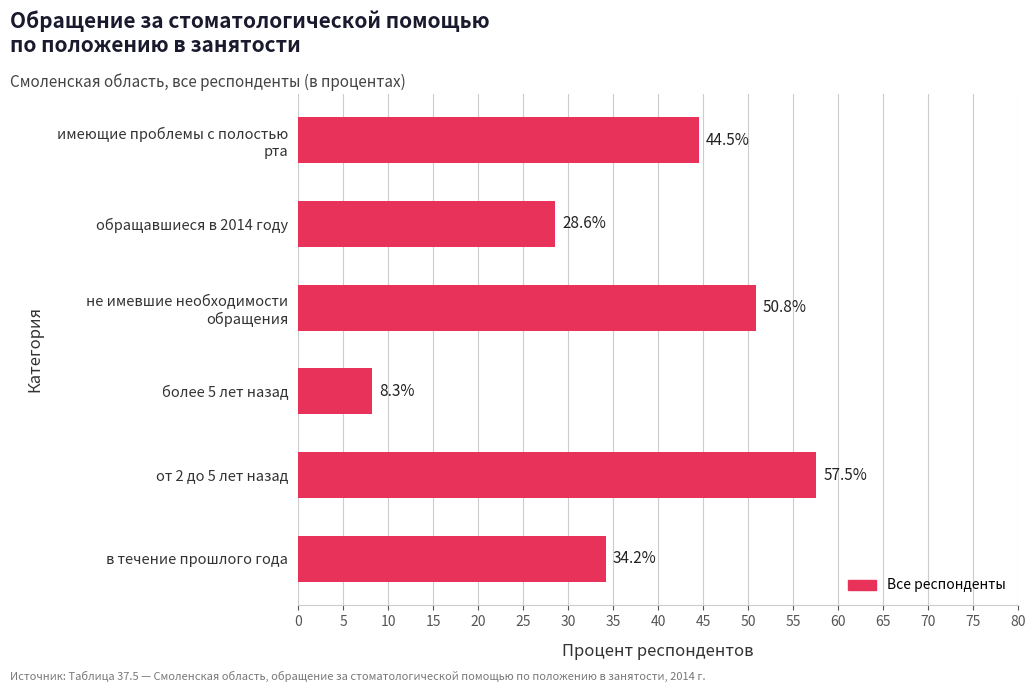

Reading top to bottom, extract all data points from this chart.

44.5	28.6	50.8	8.3	57.5	34.2